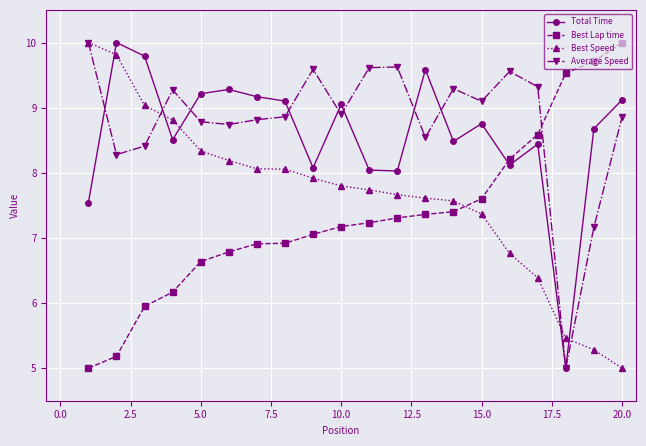

True or false: Total Time has more than 1 interior local peaks.

True